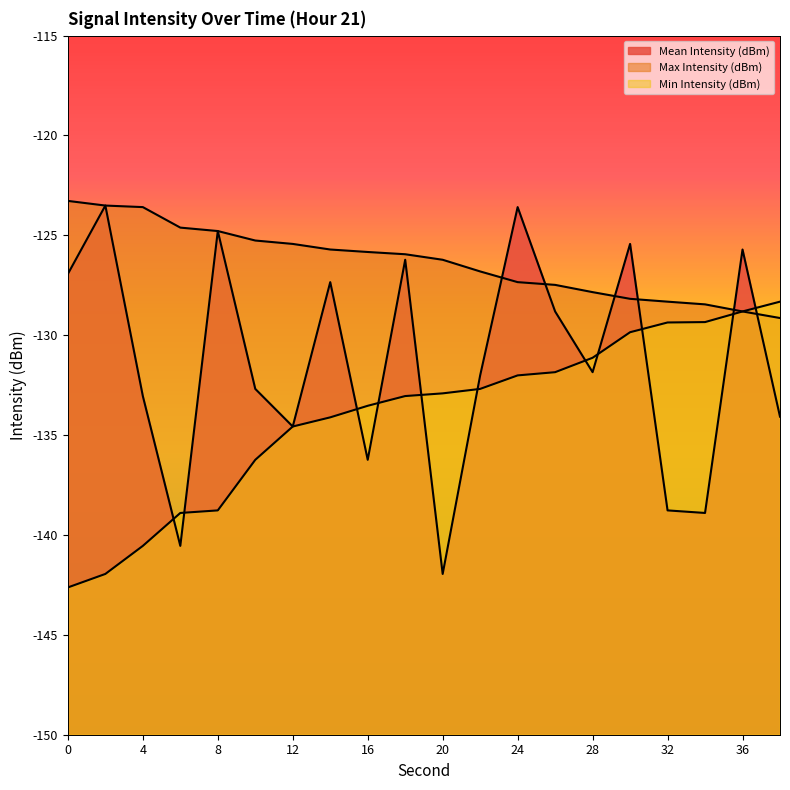

What is the minimum value for Mean Intensity (dBm)?

-142.0